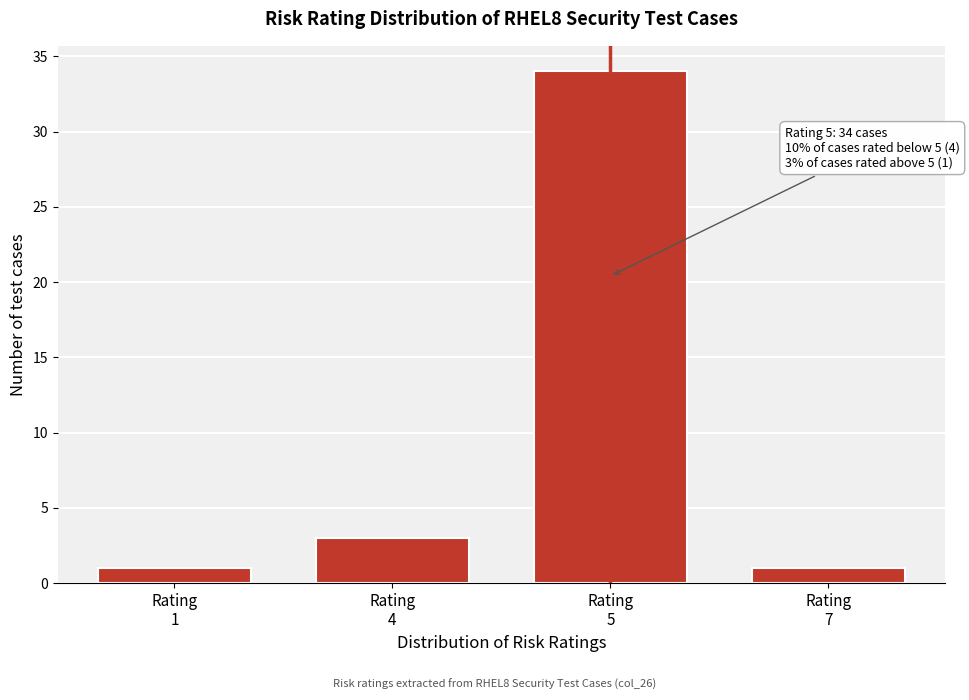

Reading left to right, transcribe all the data shown in this chart.

1	3	34	1